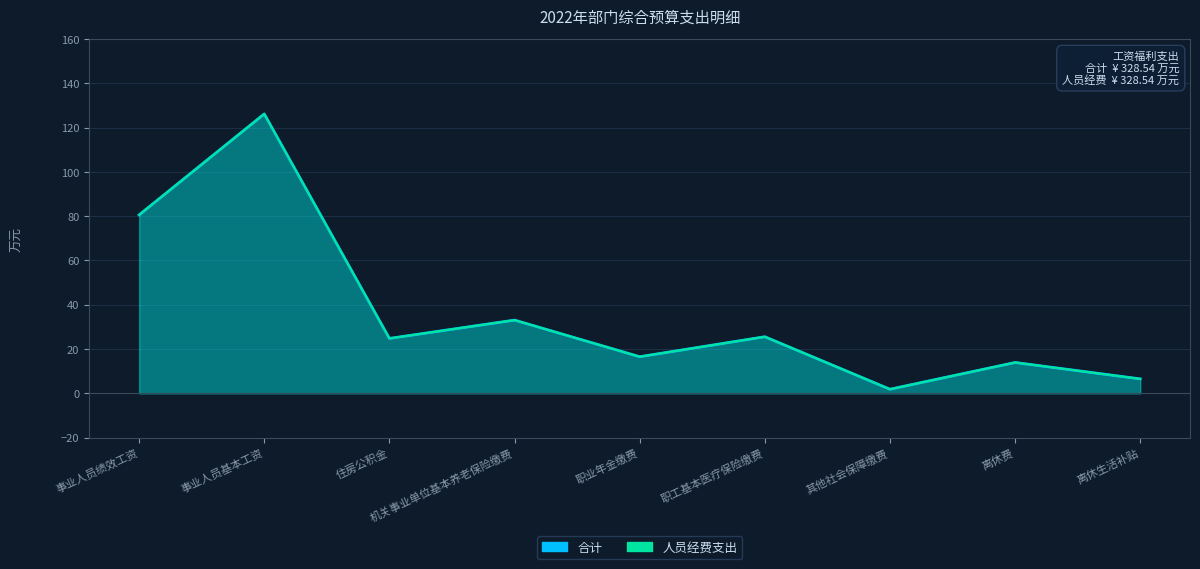

How many distinct data groups are displayed?

2